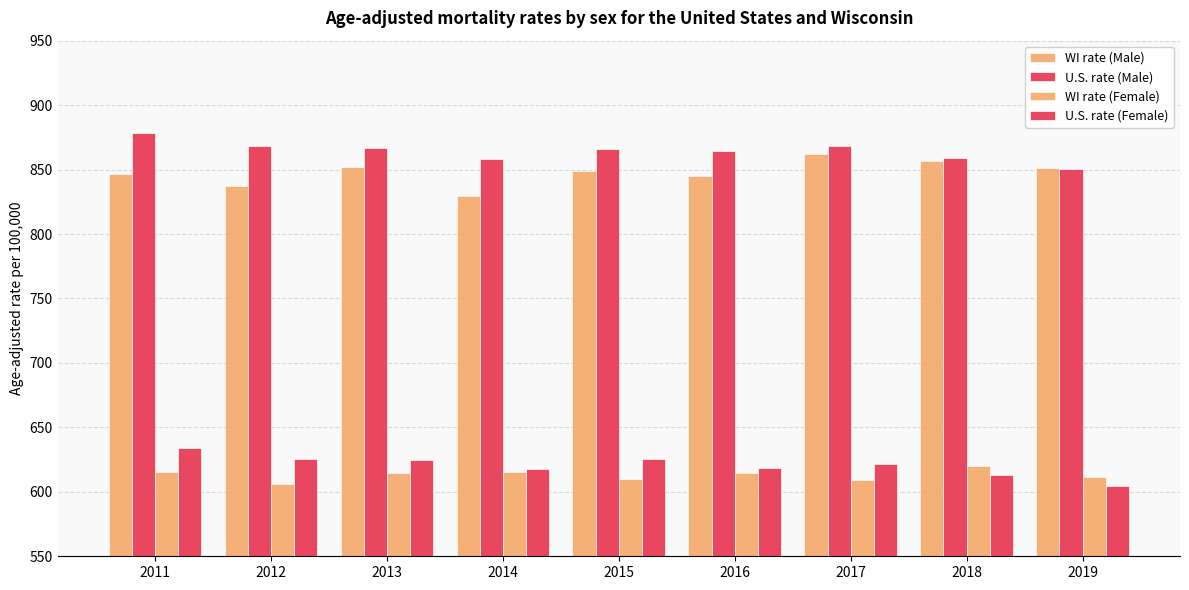

What is the sum of the WI rate (Female) values at 2017 and 2014?

1224.7